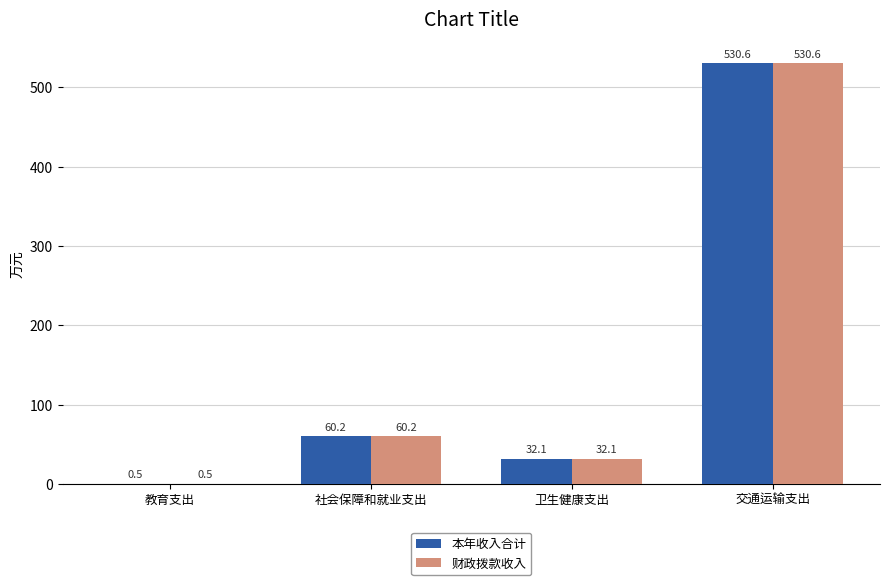

Is the value of 财政拨款收入 at 社会保障和就业支出 greater than the value of 本年收入合计 at 教育支出?

Yes